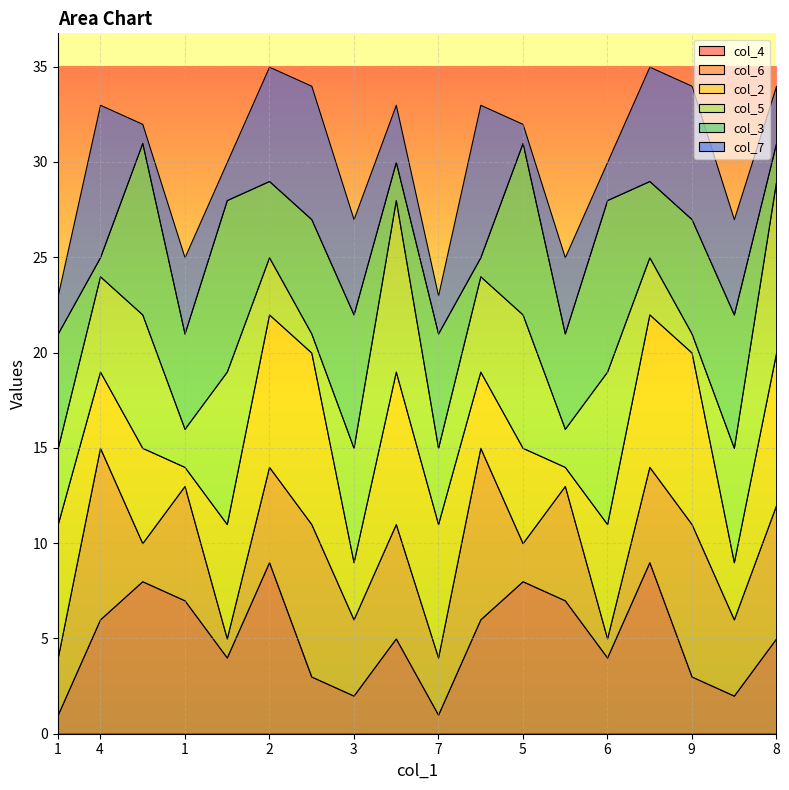

At 3, list the series in order from smallest to largest.

col_4, col_2, col_6, col_7, col_5, col_3